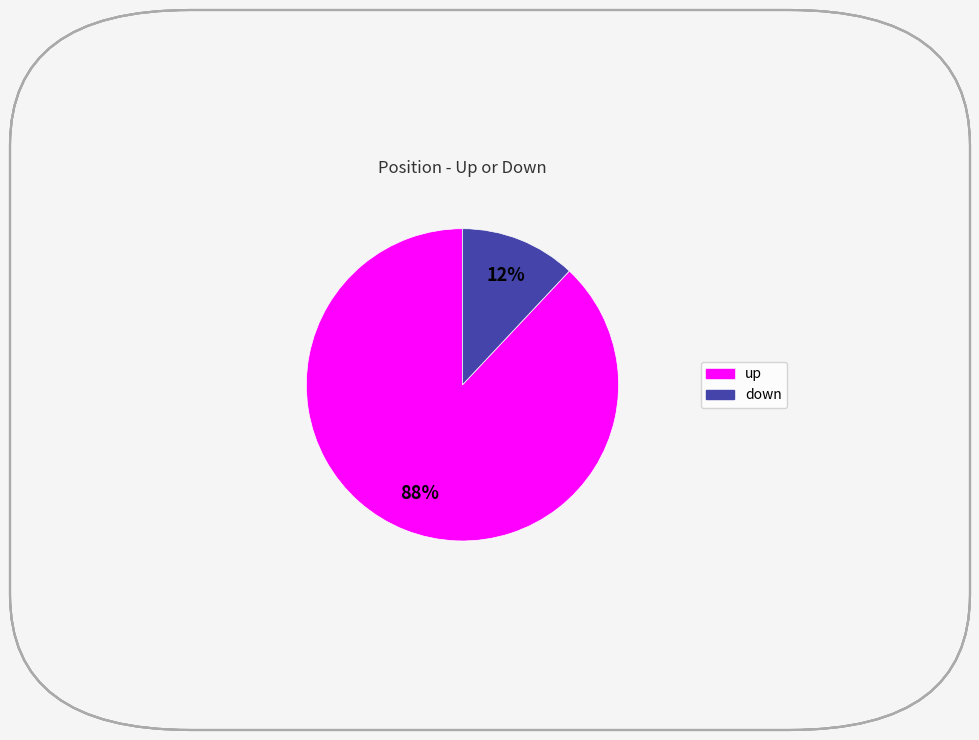

Which slice is the largest?

up